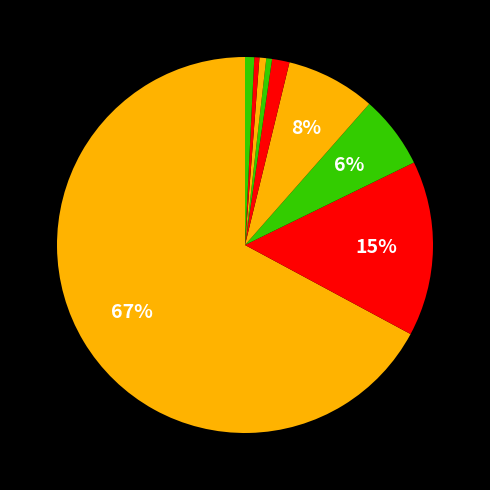

How many segments does this pie chart have?

9